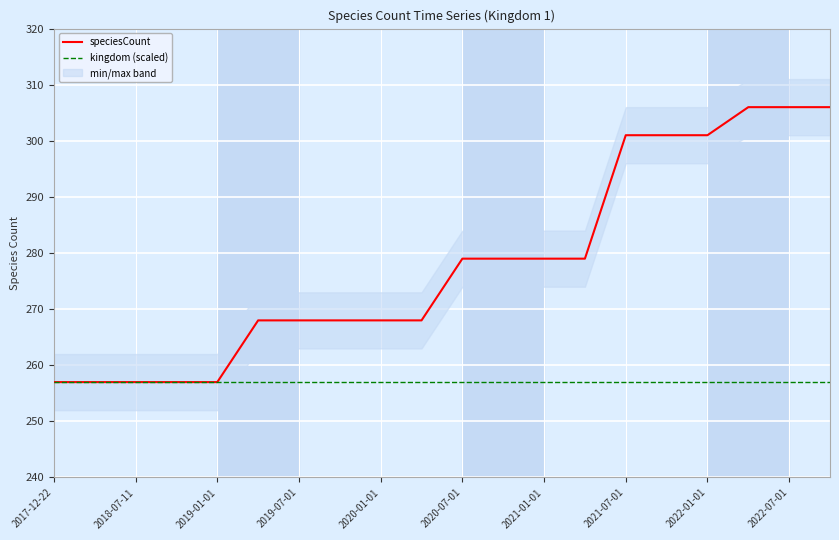

At which label does kingdom (scaled) reach its peak?

2017-12-22